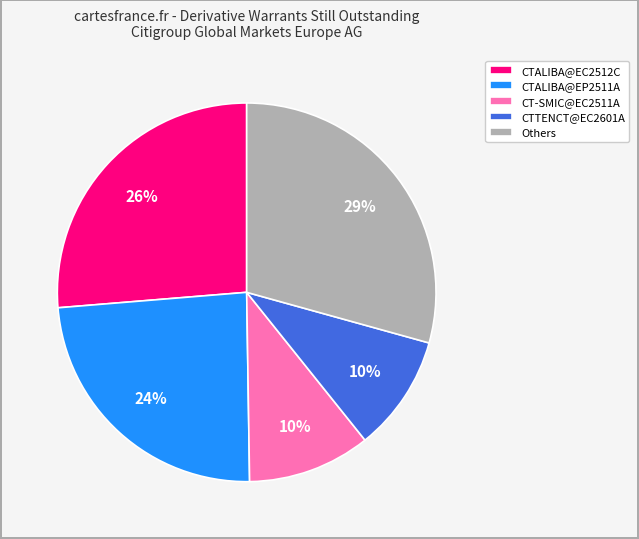

True or false: CT-SMIC@EC2511A accounts for 10% of the total.

True